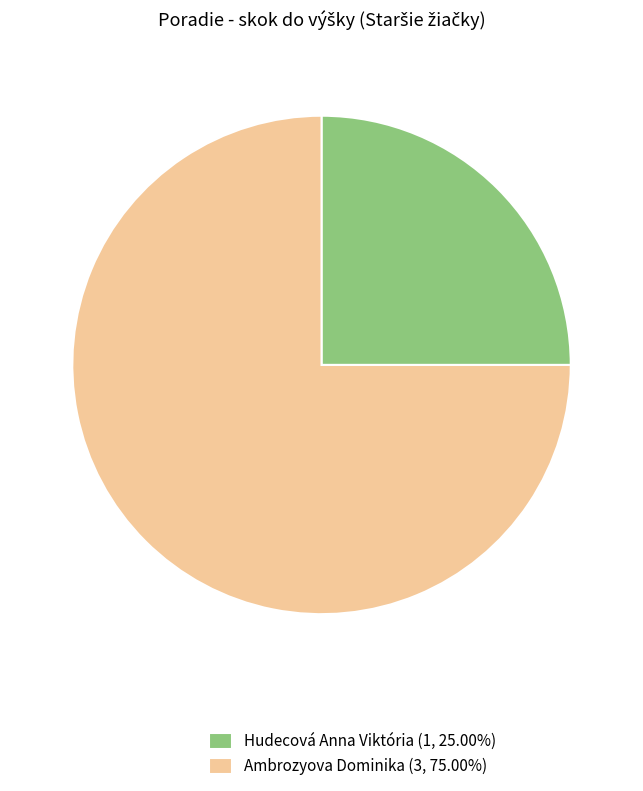

Is the sum of Ambrozyova Dominika (3, 75.00%) and Hudecová Anna Viktória (1, 25.00%) greater than half?

Yes